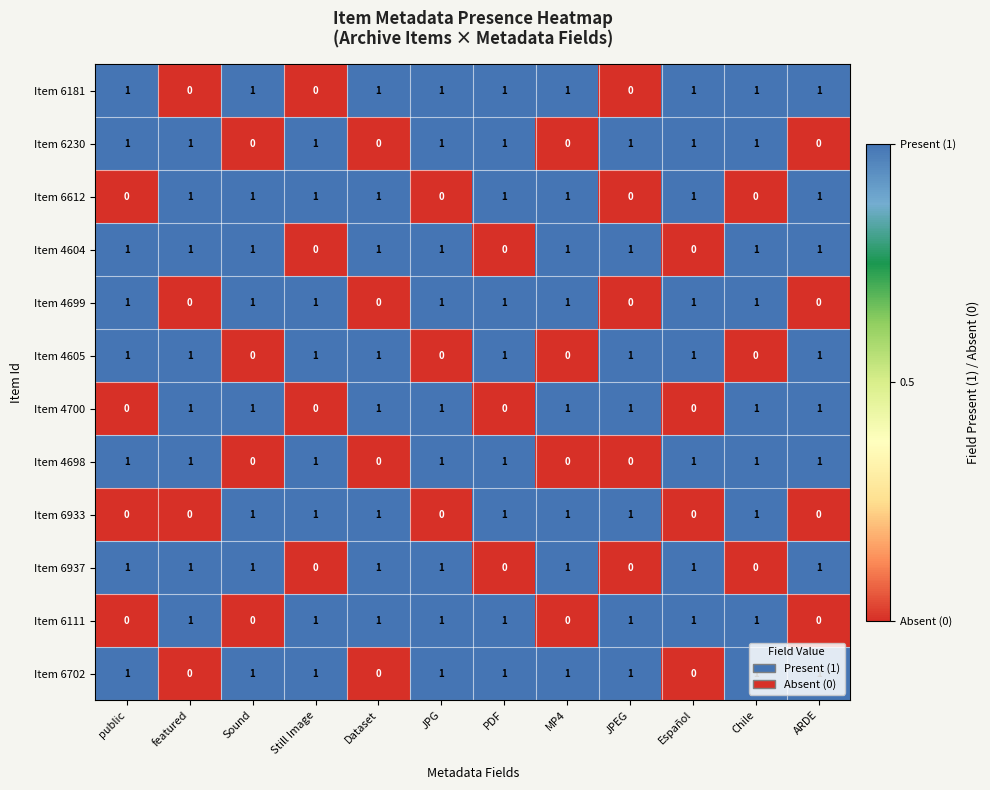

How many data points does each series have?

12